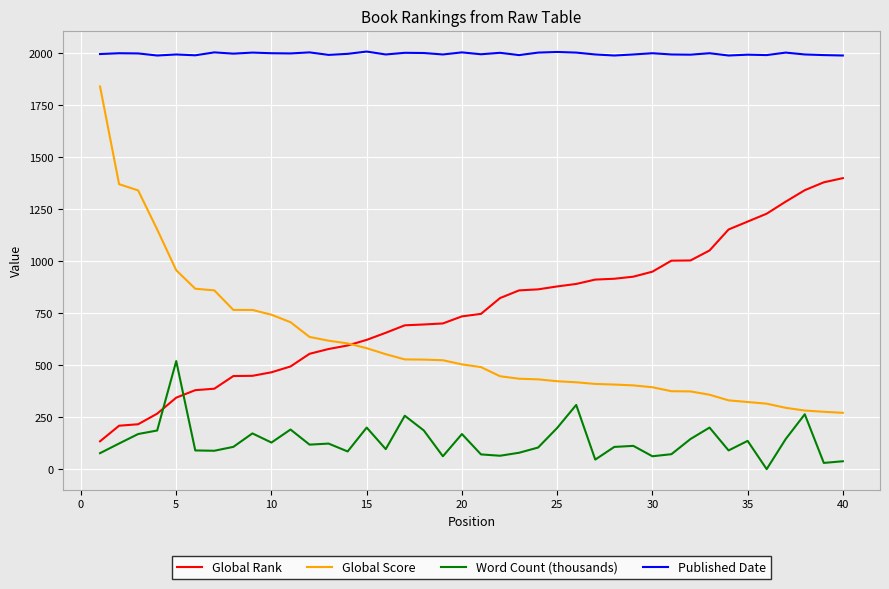

After their last crossing, which series has the higher values: Global Score or Global Rank?

Global Rank